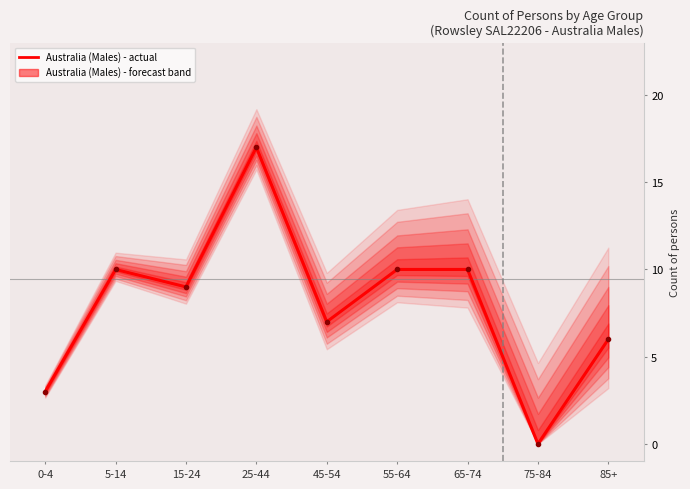

What position from the right is 55-64?

4